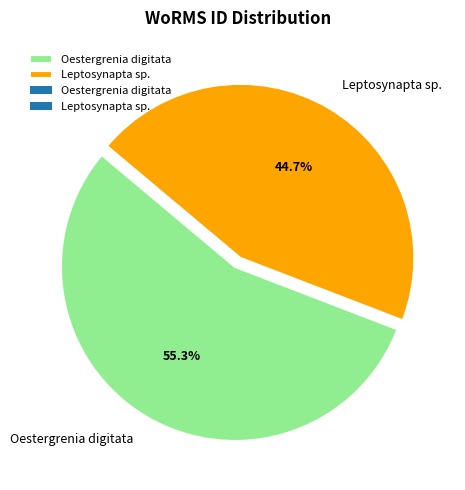

Count the number of slices in the pie.

2